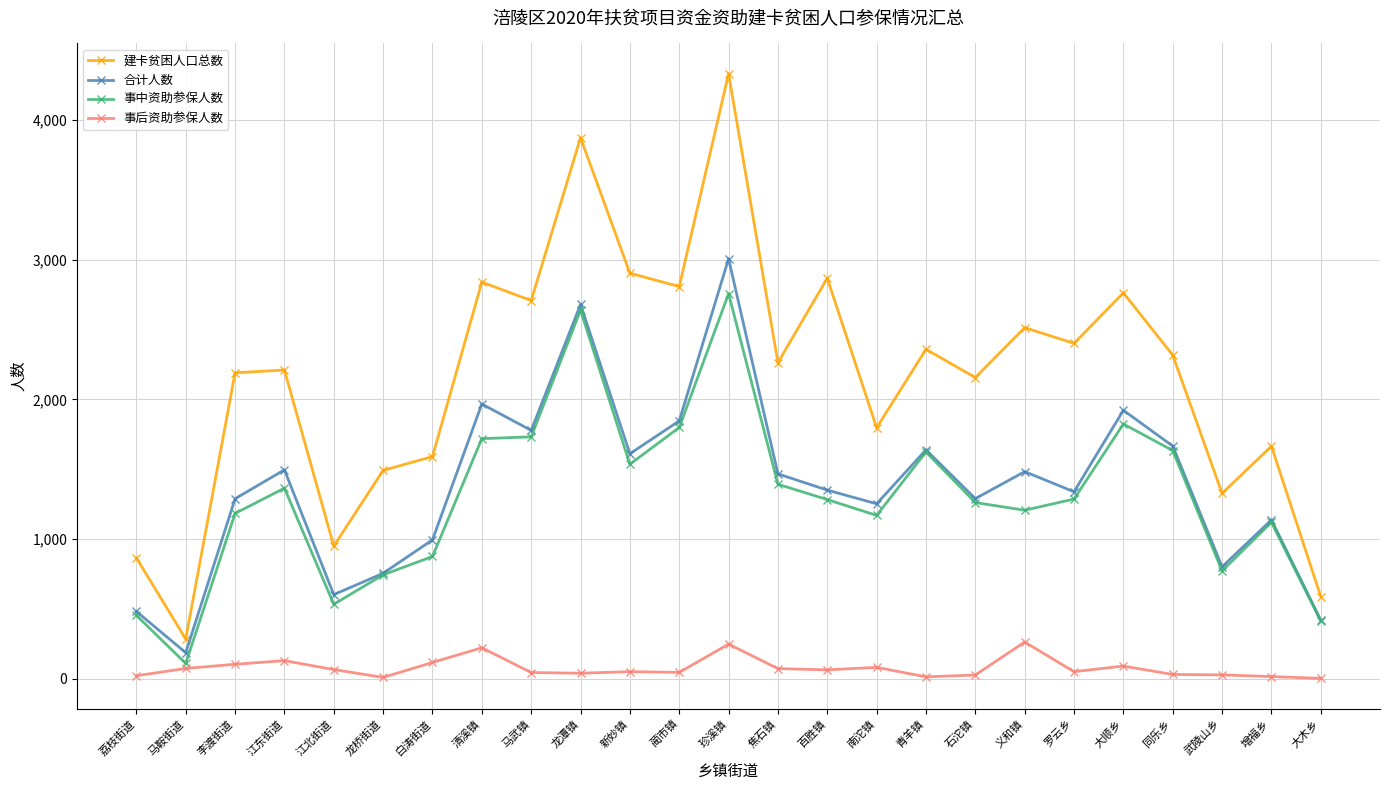

Where does the 合计人数 series first go above 1351?

江东街道